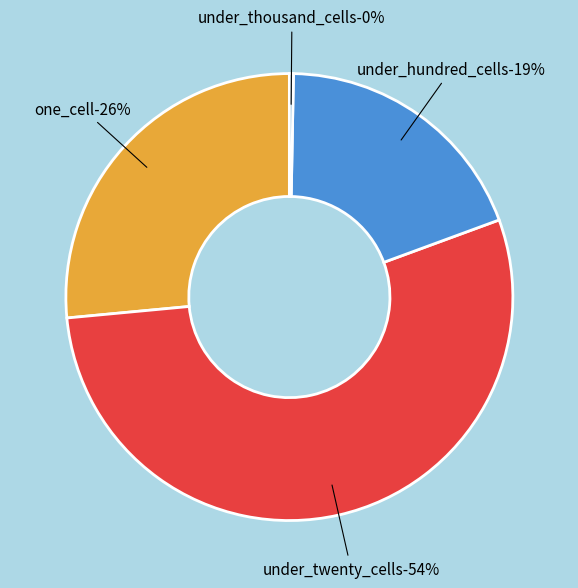

True or false: under_thousand_cells accounts for 1% of the total.

False